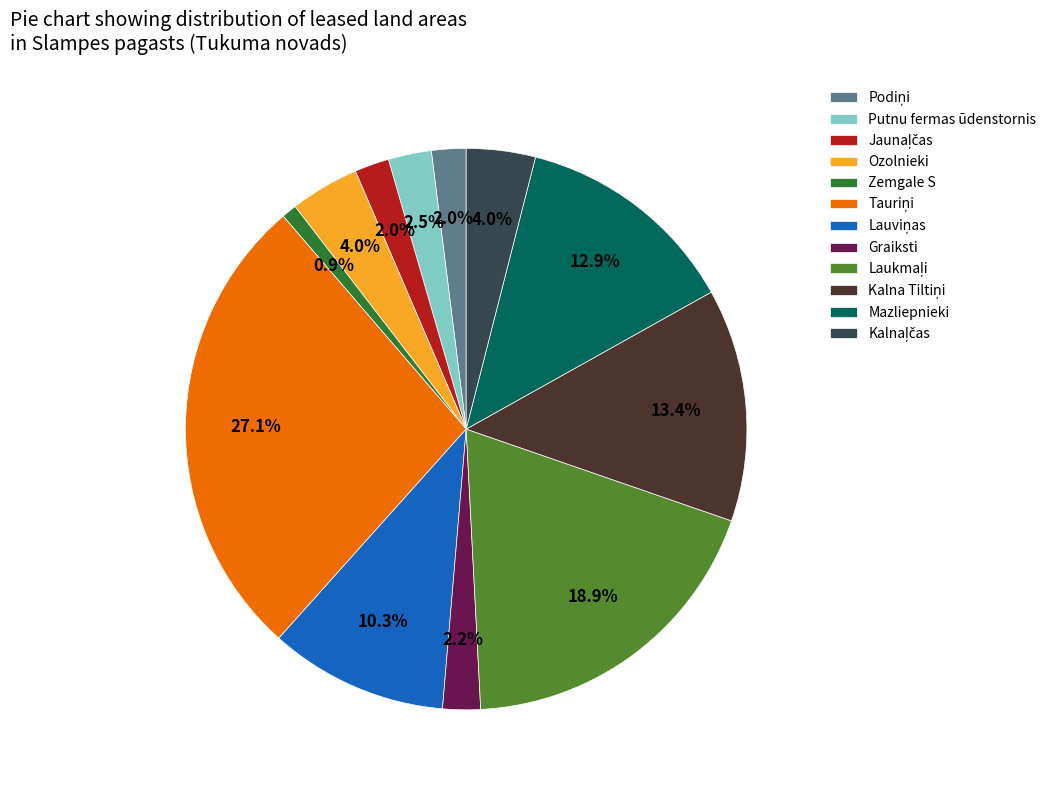

To the nearest percent, what is the difference between the largest and smallest slice percentages?

26%